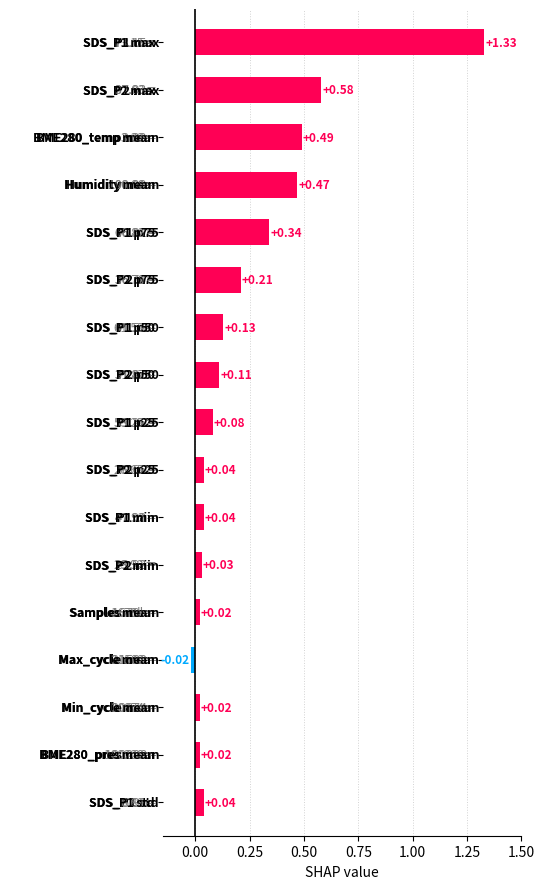

Does the chart contain any negative values?

Yes